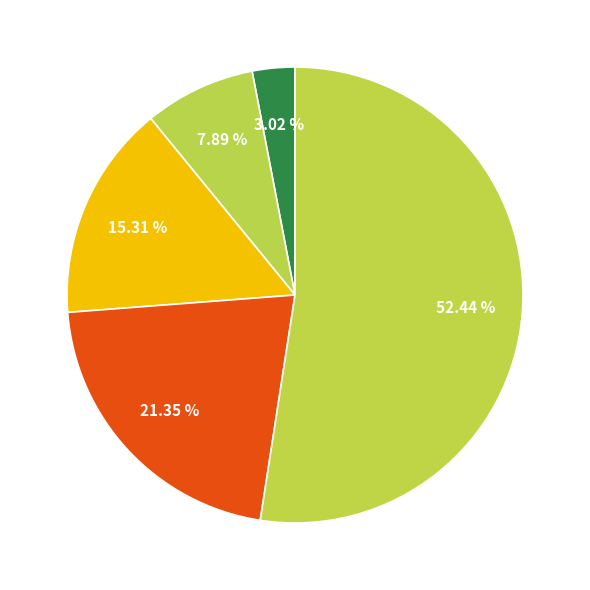

How many slices are in this pie chart?

5